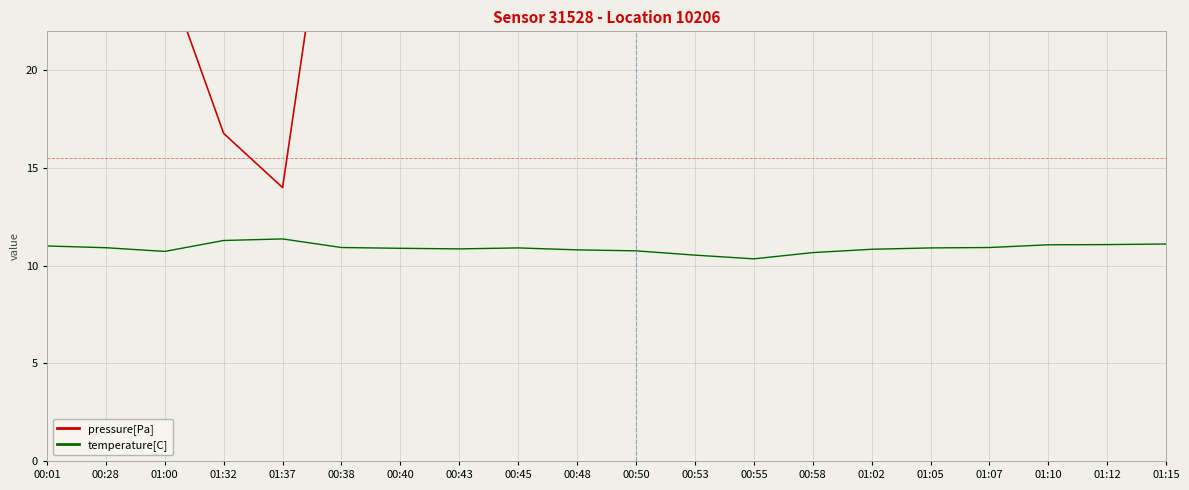

Which label corresponds to the largest value in the chart?

00:01